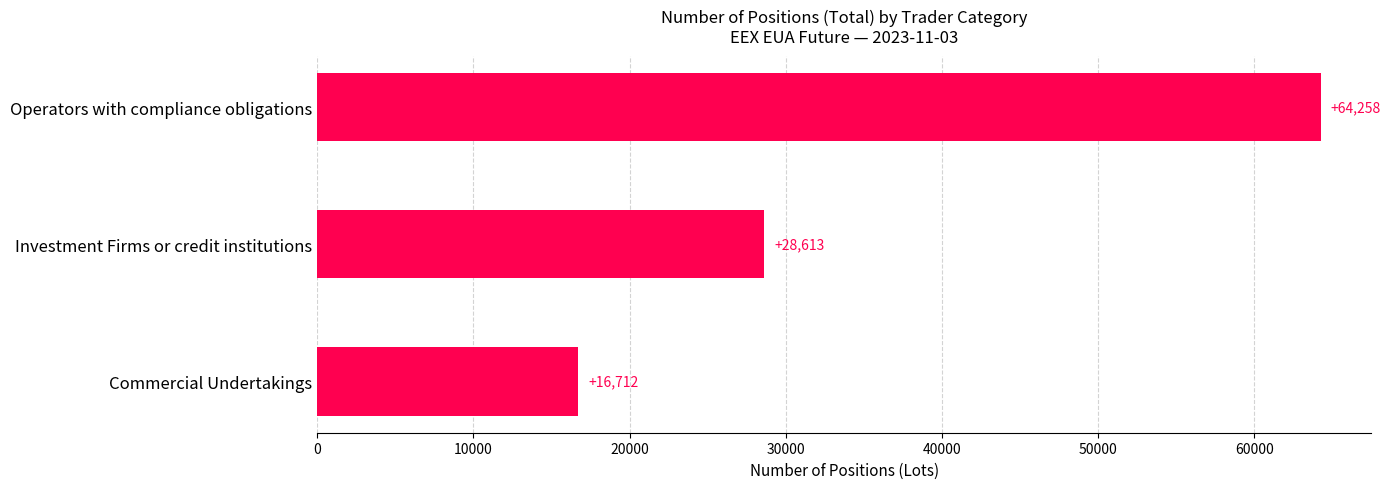

The value at Commercial Undertakings is 28888. True or false?

False